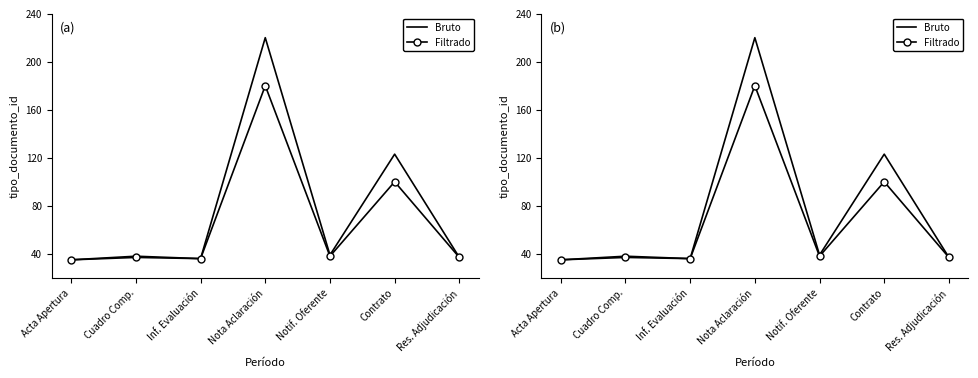

What is the approximate value of Filtrado at Acta Apertura, to the nearest 50?

50